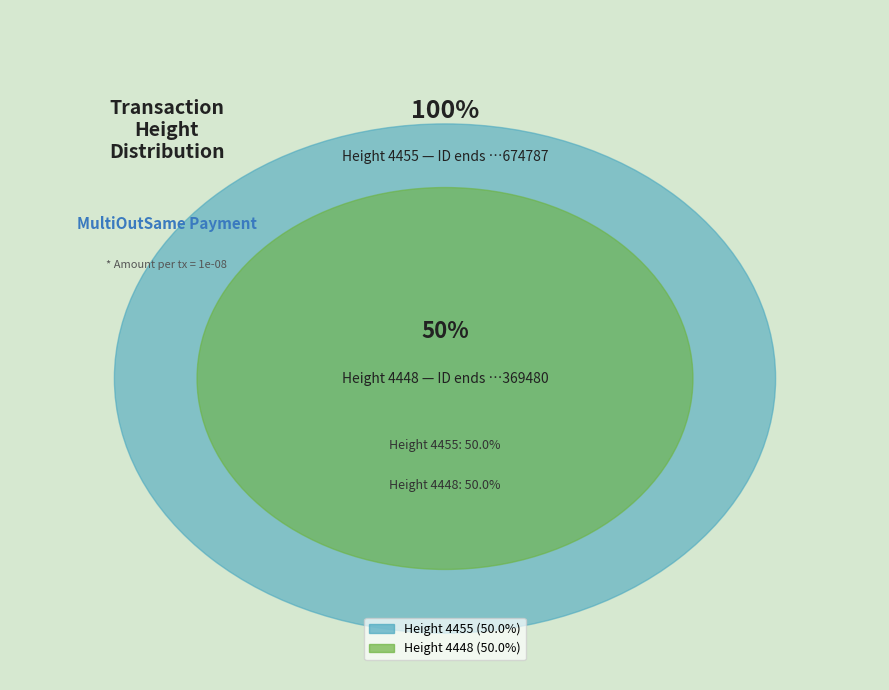

To the nearest percent, what is the combined percentage of 4455 and 4448?

100%